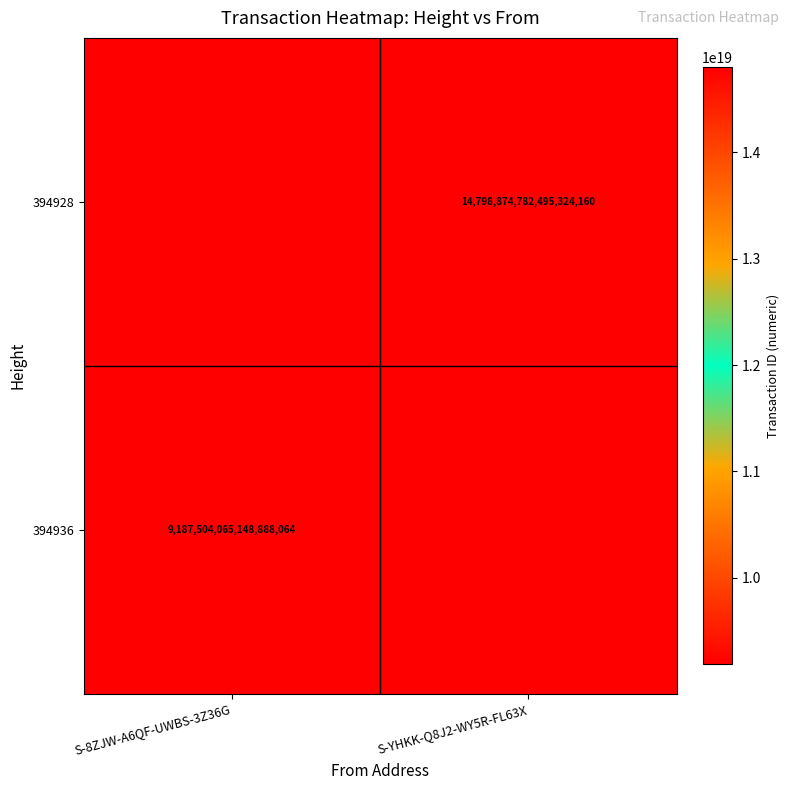

The value of 394936 at S-8ZJW-A6QF-UWBS-3Z36G is 9187504065148888064. True or false?

True